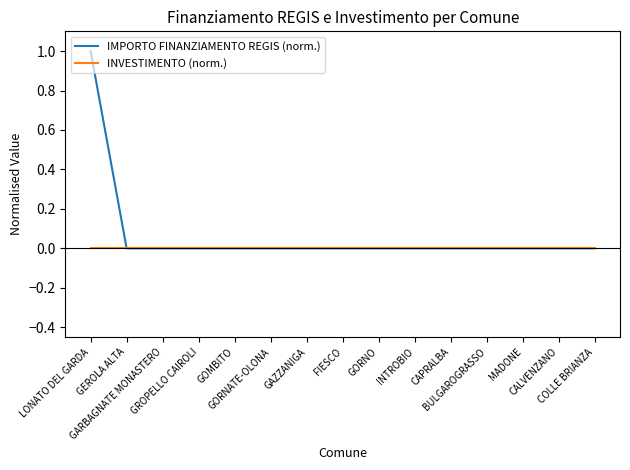

Rank the series by their maximum value, from highest to lowest.

IMPORTO FINANZIAMENTO REGIS (norm.), INVESTIMENTO (norm.)